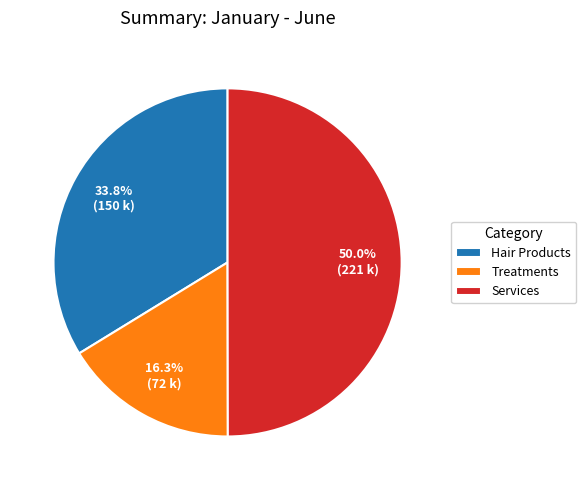

Does Treatments account for over 50% of the chart?

No